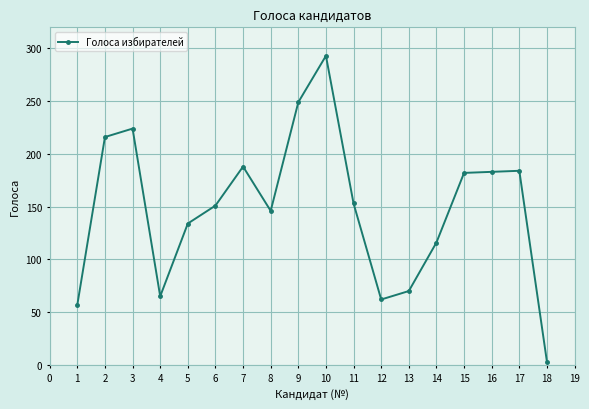

True or false: there are more than 0 points higher than both neighbors.

True